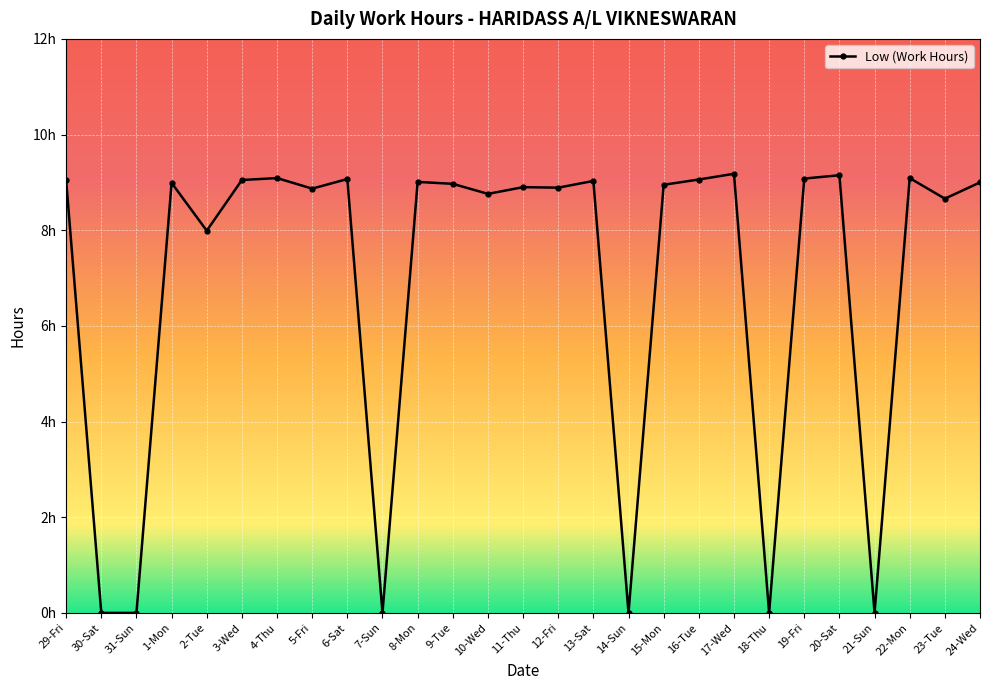

Does the chart have visible grid lines?

Yes